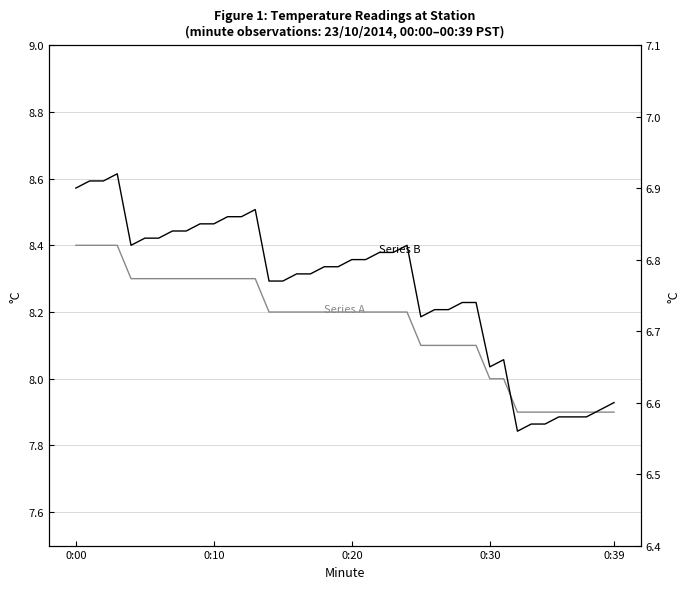

Is the value of Temp Series A at 22 greater than the value of Temp Series B at 37?

Yes